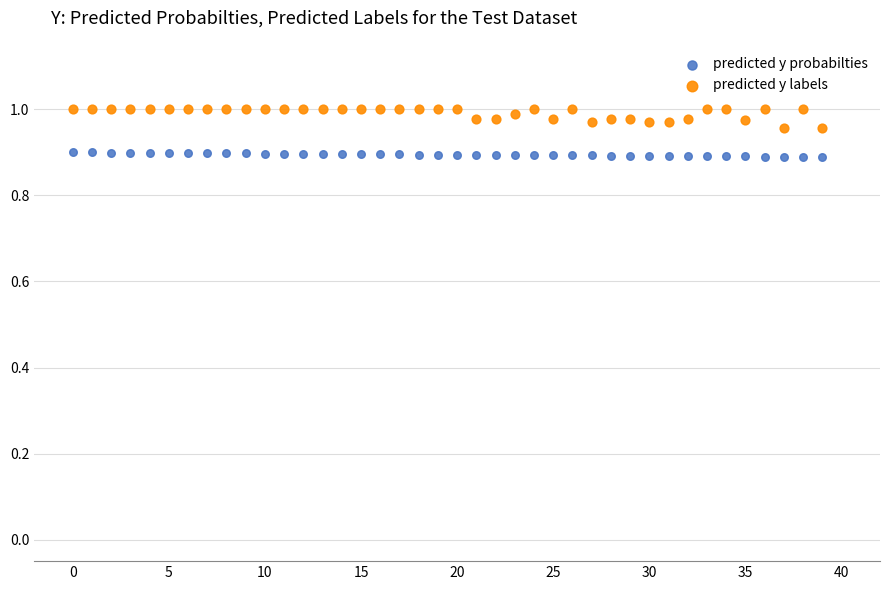

Which series has the largest Y range (max minus min)?

predicted y labels